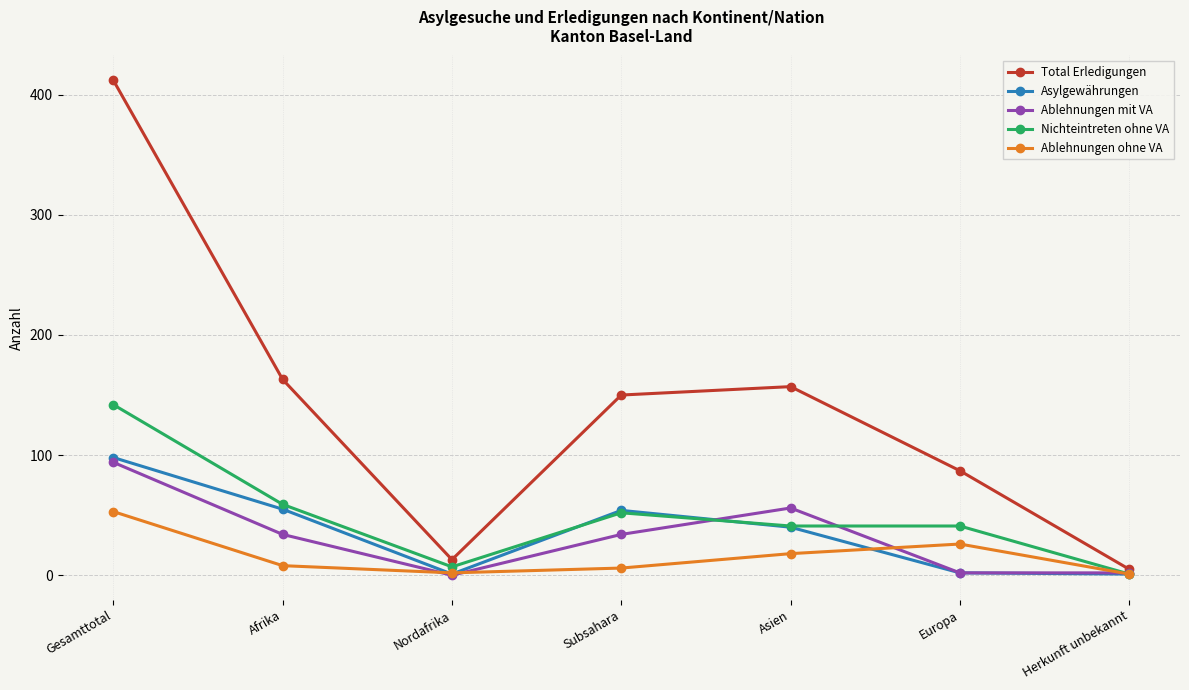

Is this an area chart (filled region under the line)?

No